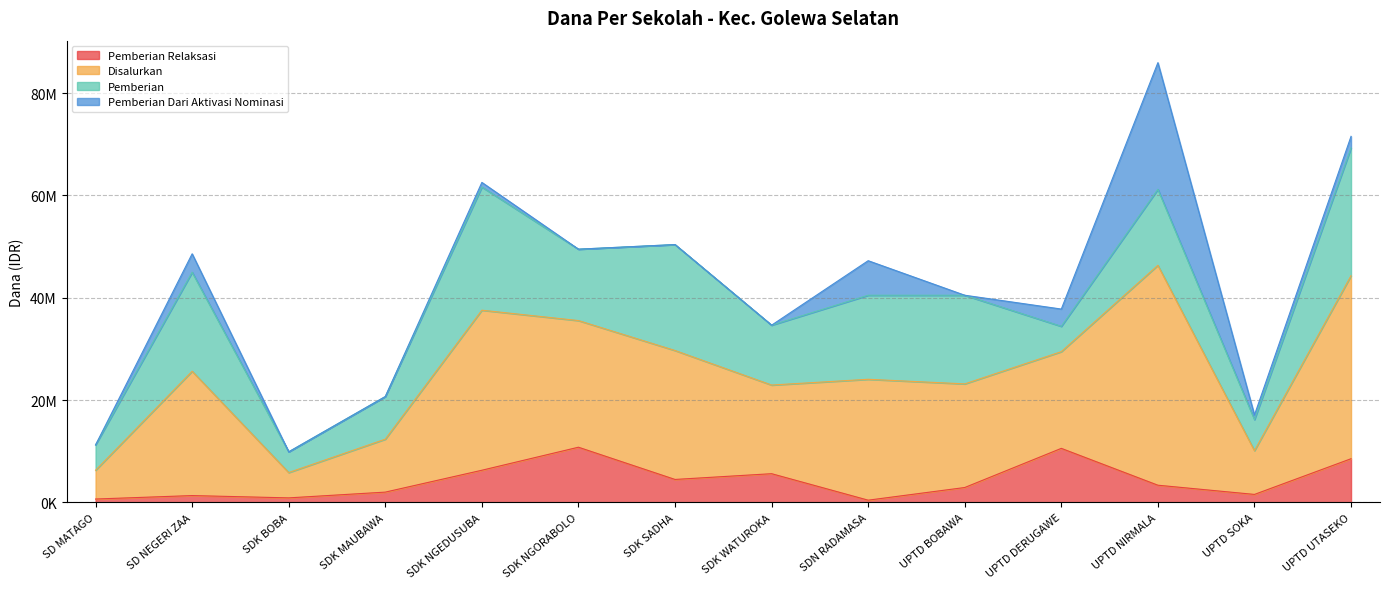

What are all the series names shown in the legend?

Pemberian Relaksasi, Disalurkan, Pemberian, Pemberian Dari Aktivasi Nominasi